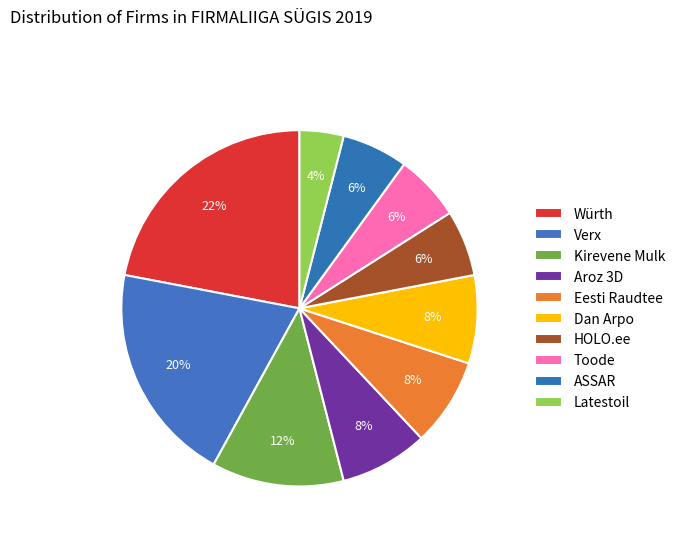

Do Toode and Aroz 3D together represent more than half of the pie?

No